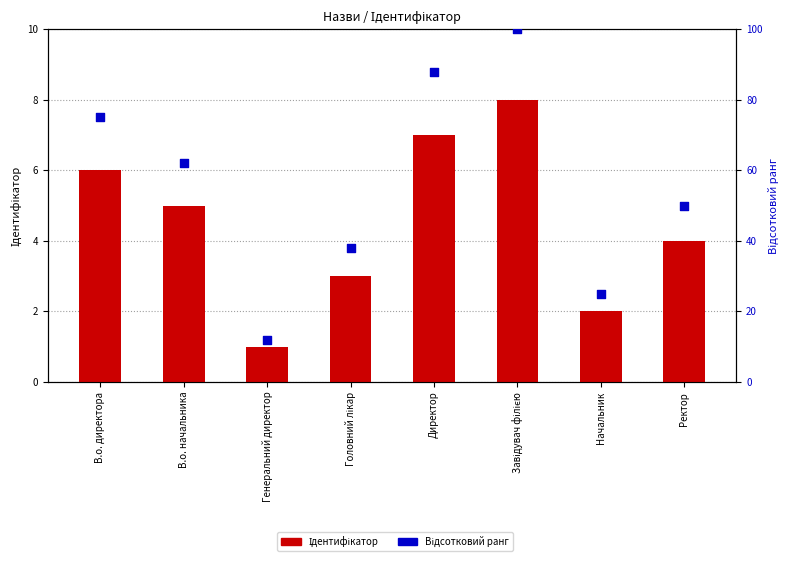

Which series reaches the maximum Y coordinate?

Відсотковий ранг